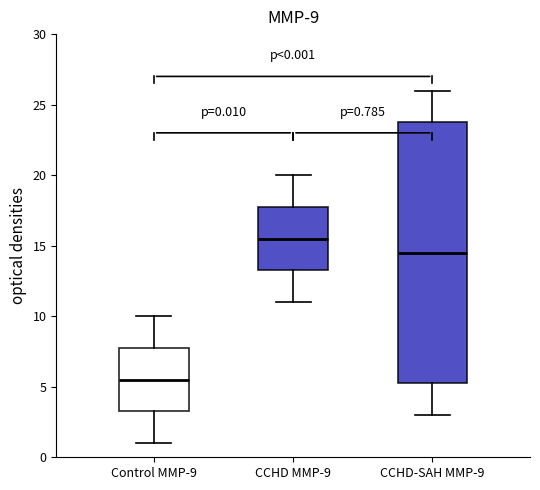

Which box is the tallest, from its lower edge to its upper edge?

CCHD-SAH MMP-9